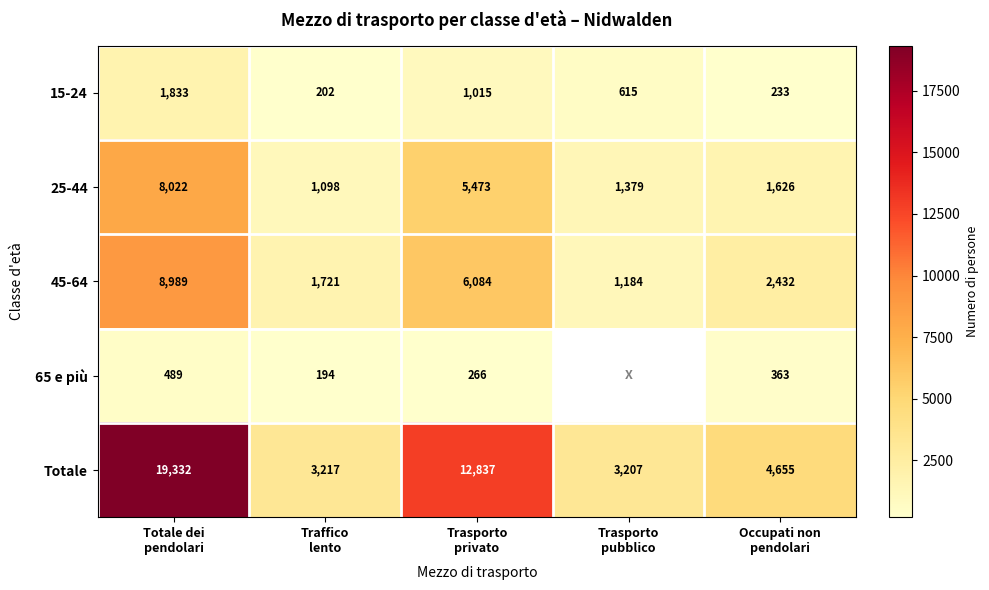

What is the smallest value displayed?

194.5